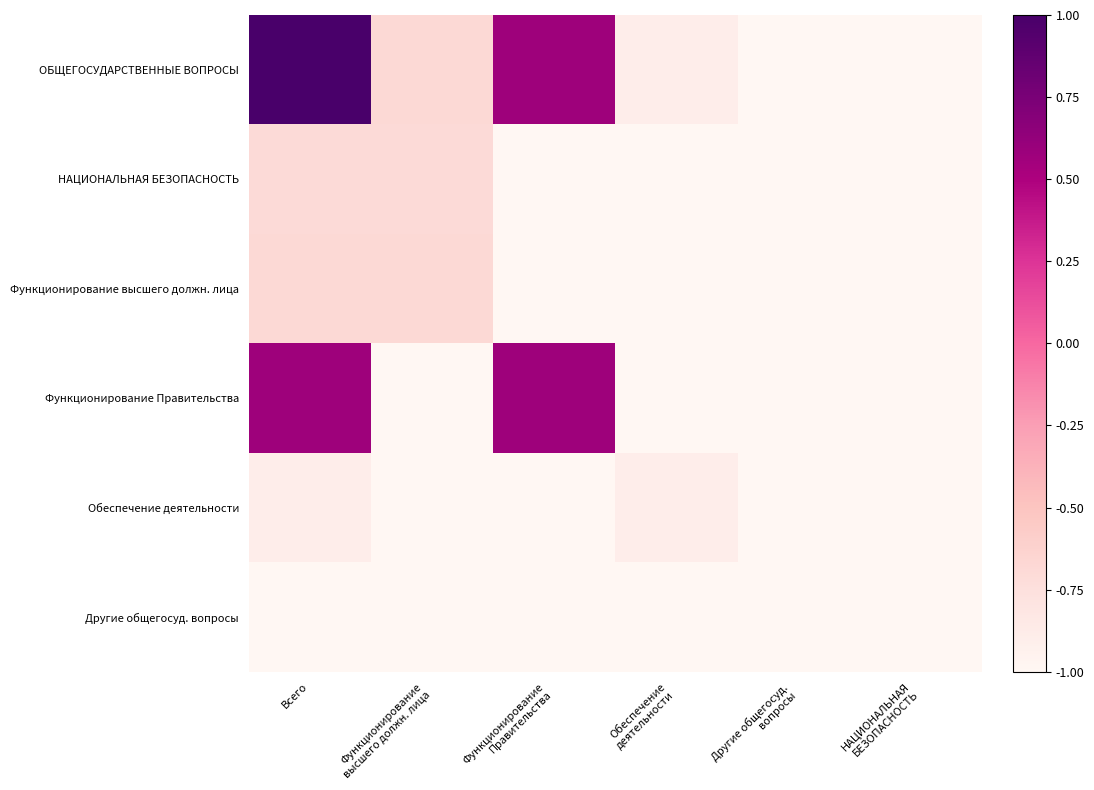

At which category is the sum across all series the highest?

Всего